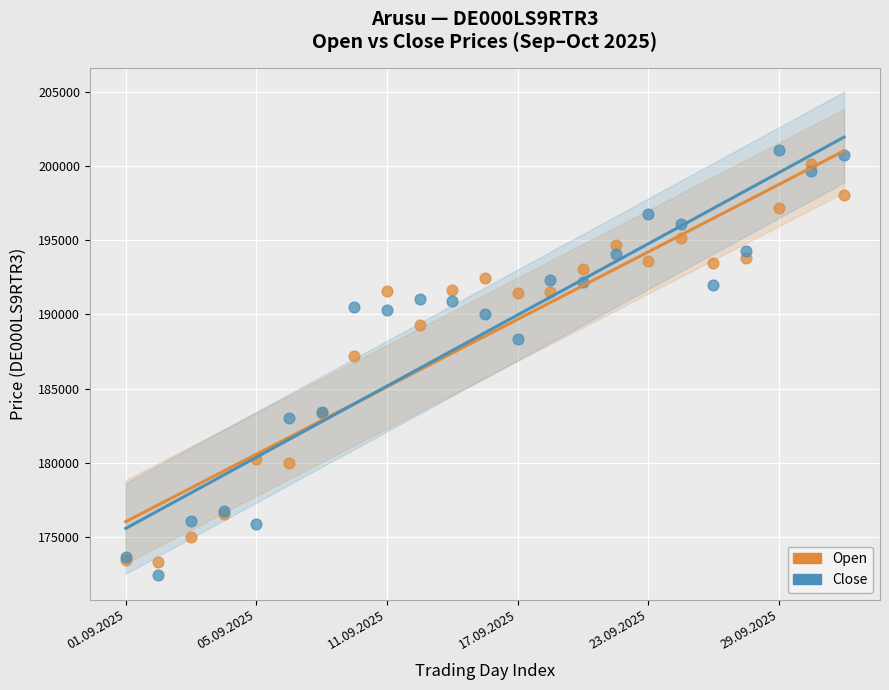

Across all series, what Y value is closest to 186737?

187185